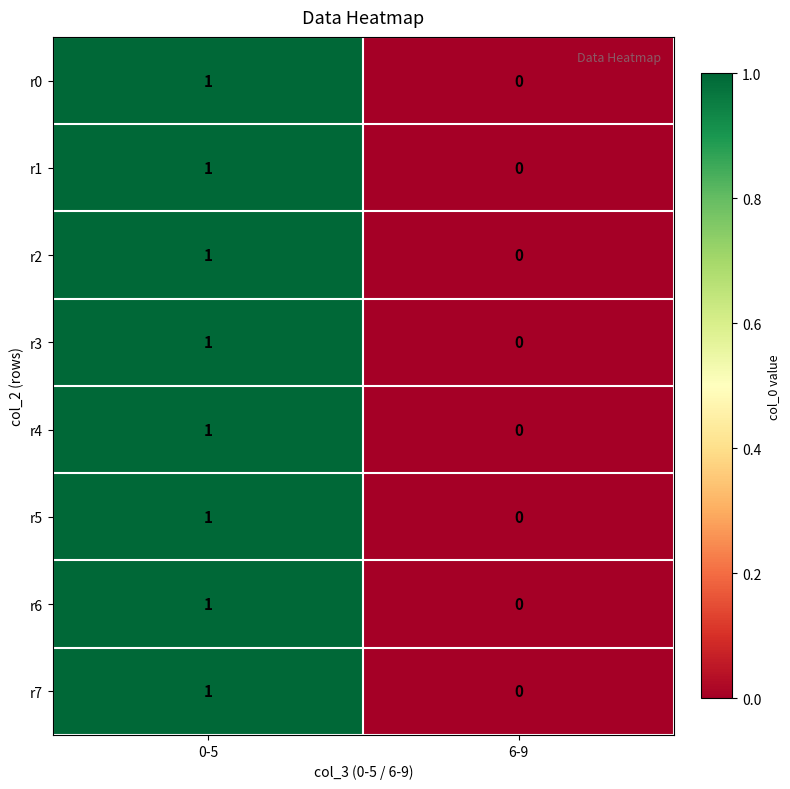

The r5 series shows 0 at 0-5. True or false?

False